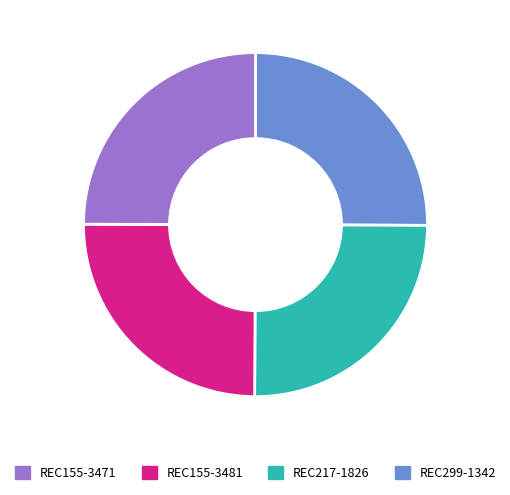

Is there a majority slice in this chart?

No